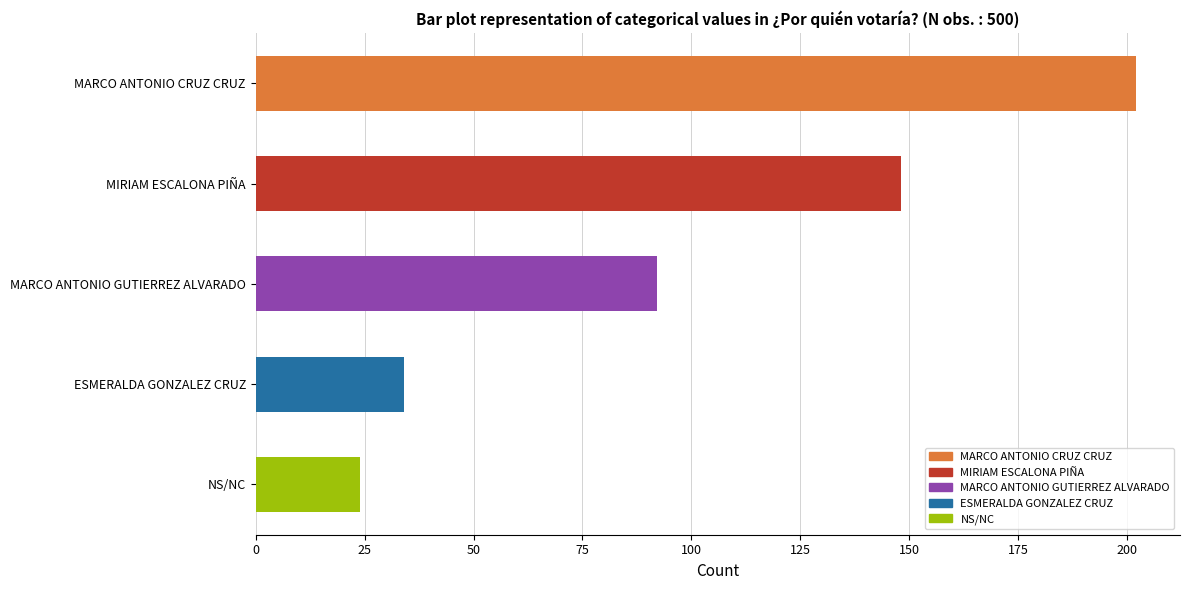

Where is the data nearest to the value 113?

MARCO ANTONIO GUTIERREZ ALVARADO